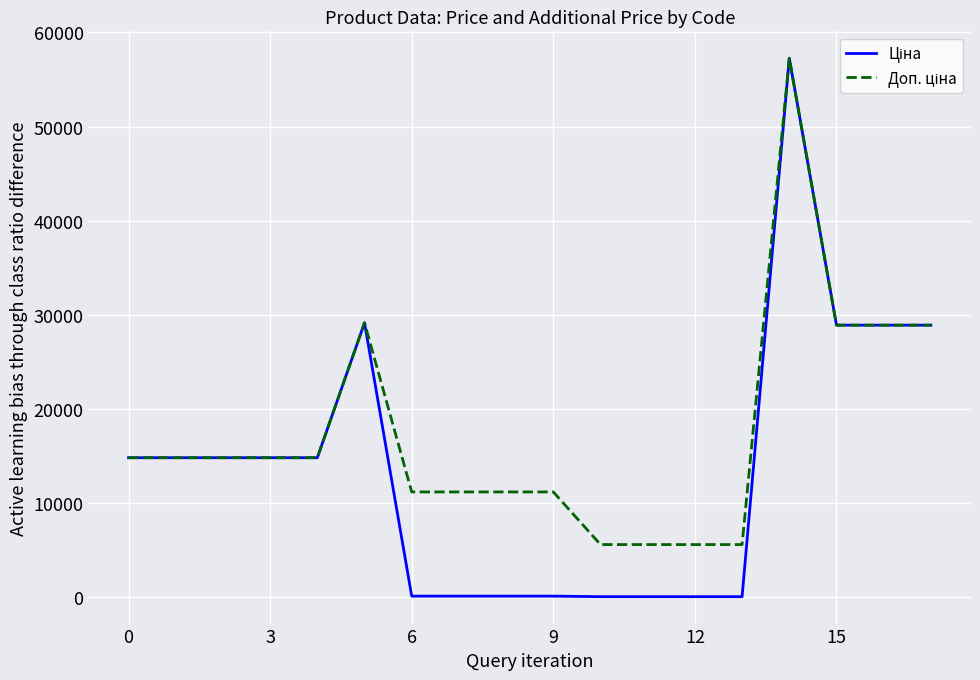

What is the greatest value displayed?

57258.0